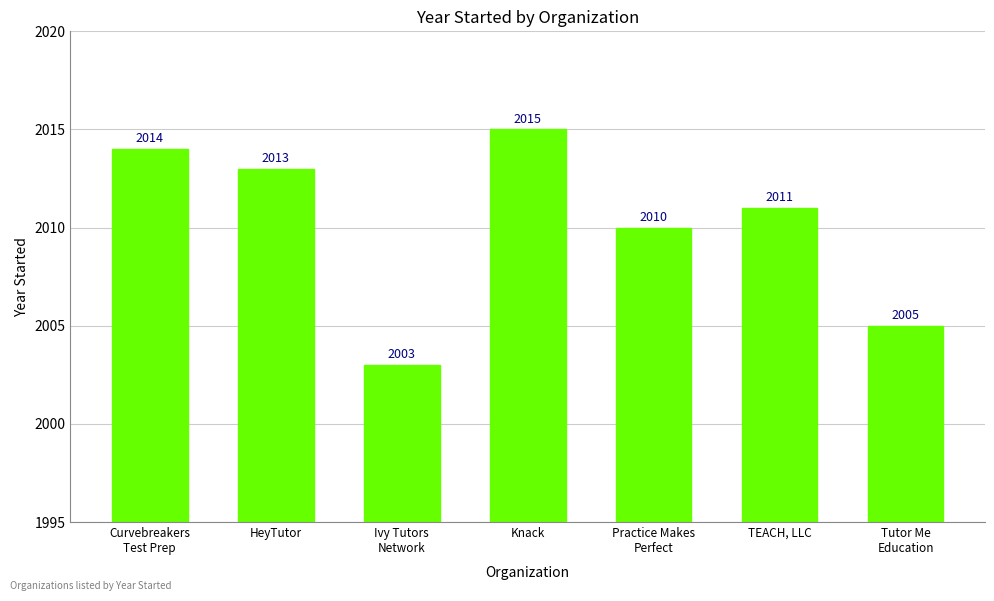

What is the average value?

2010